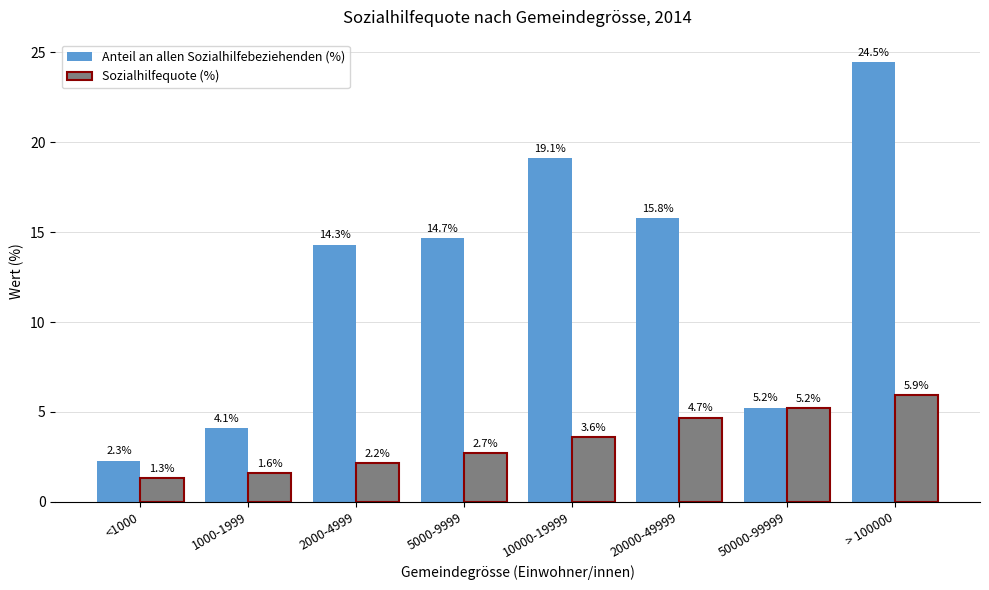

What is the label of the 1st bar from the right?

> 100000